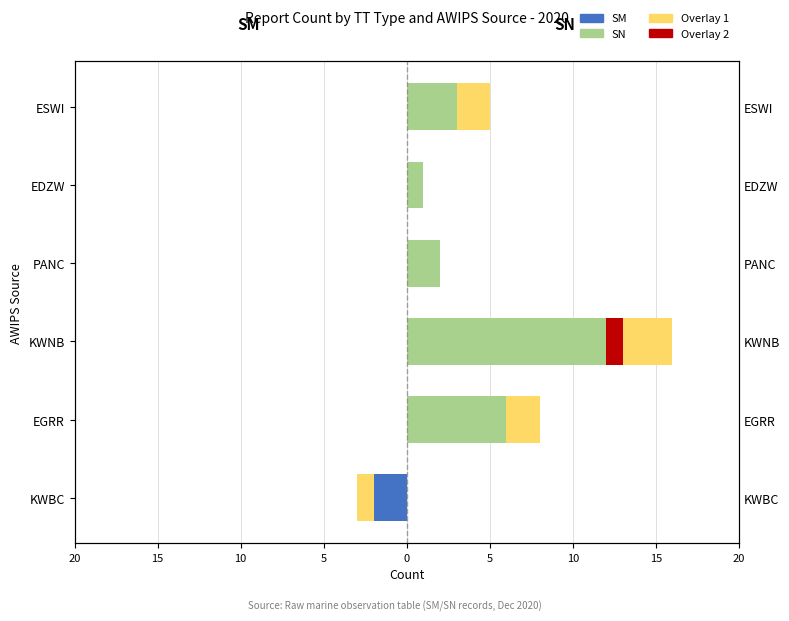

What is the total value across all series at EDZW?

1